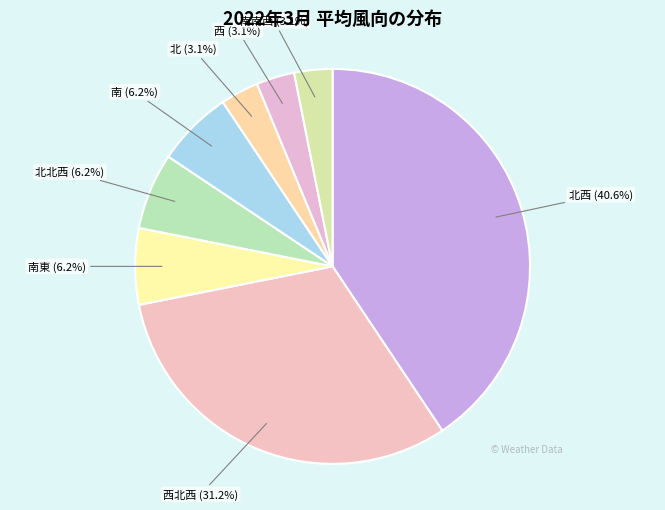

What is the largest slice in the pie chart?

北西